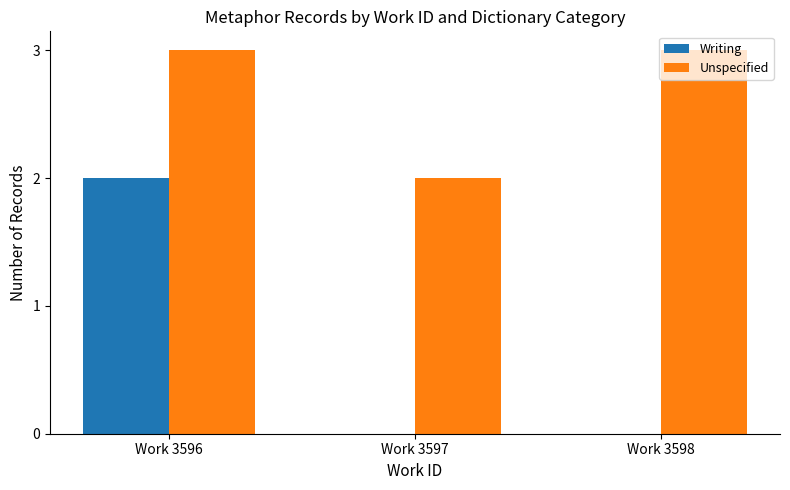

How many distinct data groups are displayed?

2